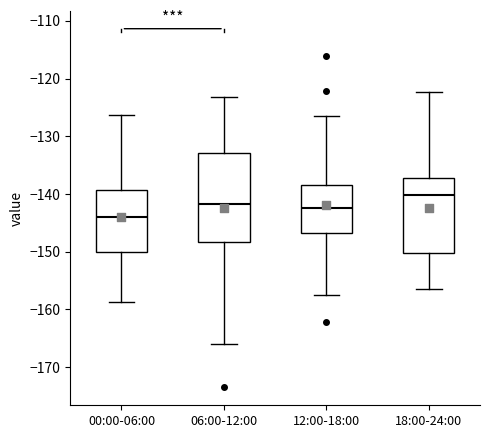

Comparing the boxes themselves (not the whiskers), which one is the tallest?

06:00-12:00